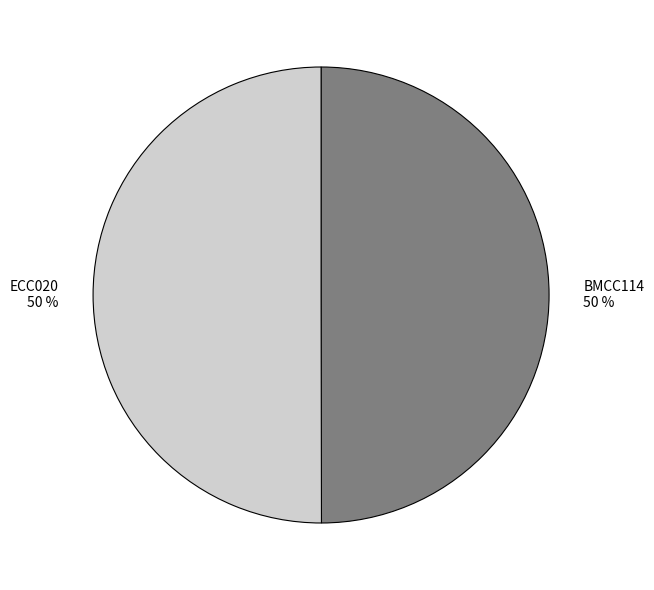

What is the ratio of the value at BMCC114 to the value at ECC020?

1.0